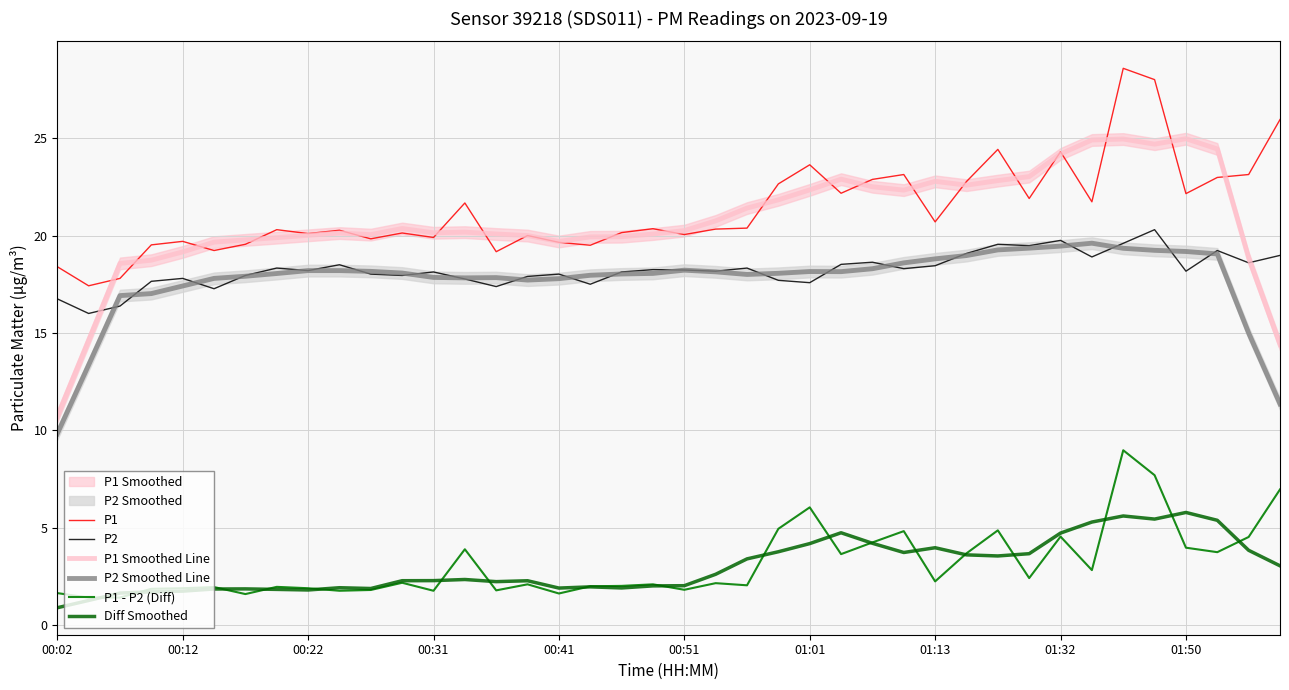

What is the difference between the maximum and minimum values in the P2 series?

4.3